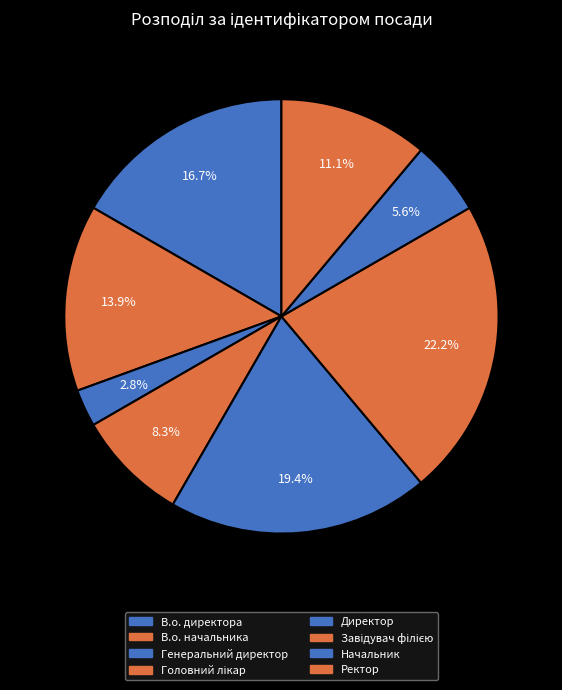

What percentage is the В.о. директора slice, to the nearest percent?

17%